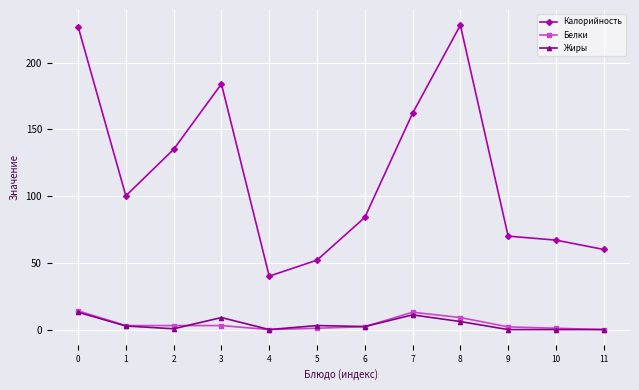

Which series has the largest total across all categories?

Калорийность